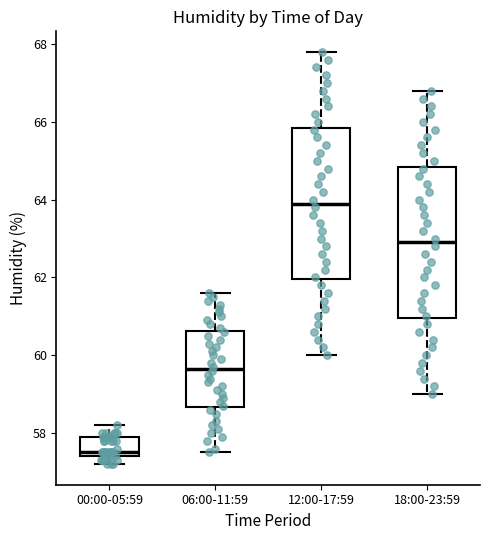

Where is the upper edge of the box for 00:00-05:59 on the y-axis? The values are not printed on the chart, so give them approximately, as read against the axis.

58.0